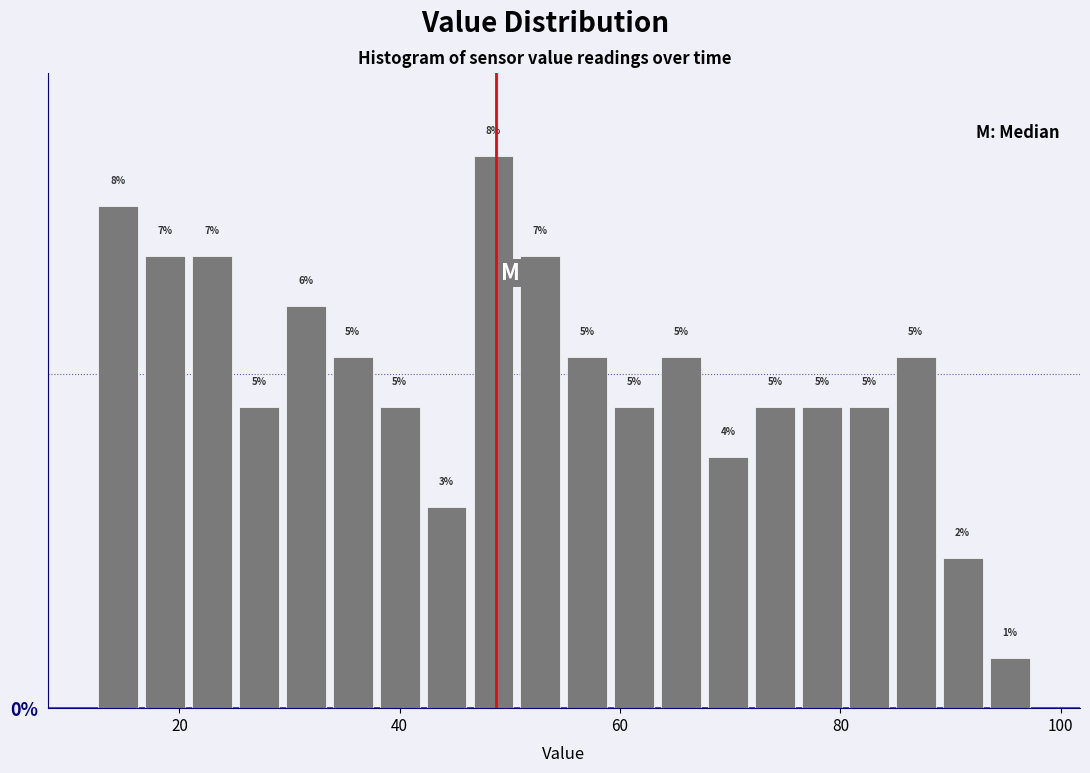

Around what value on the x-axis is the tallest bar? Give the approximate position of its centre, as read against the axis.

48